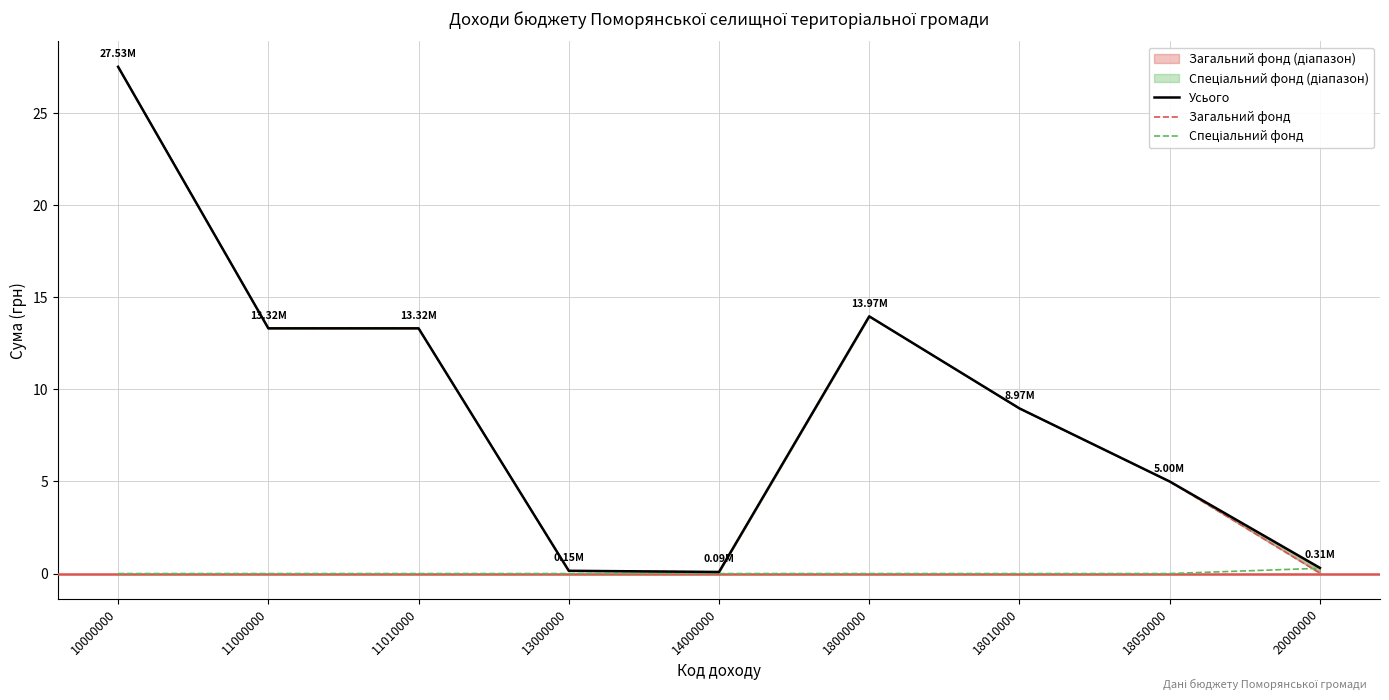

How many values in Спеціальний фонд are above zero?

1